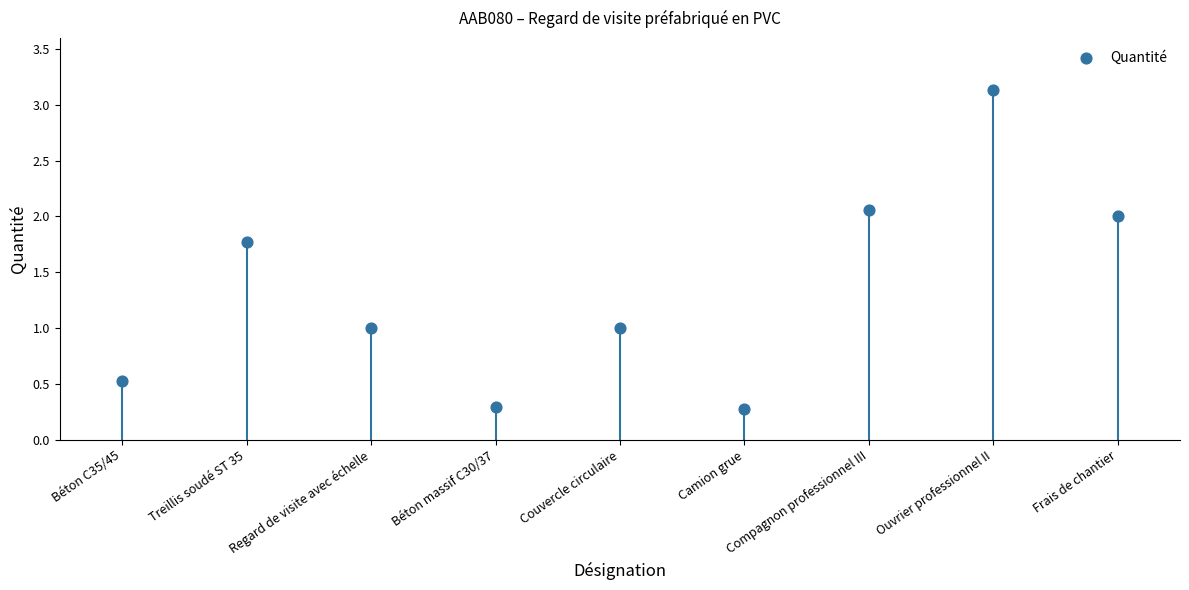

Approximately how many times larger is the value at Béton massif C30/37 compared to Regard de visite avec échelle?

0.3